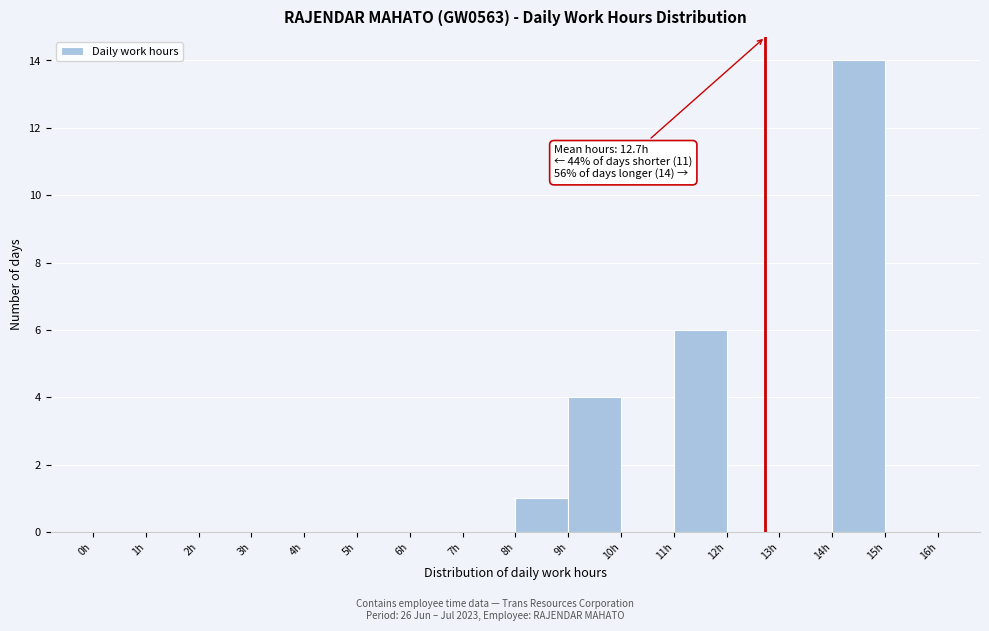

Over which range of the x-axis is the bar tallest?

14 to 15